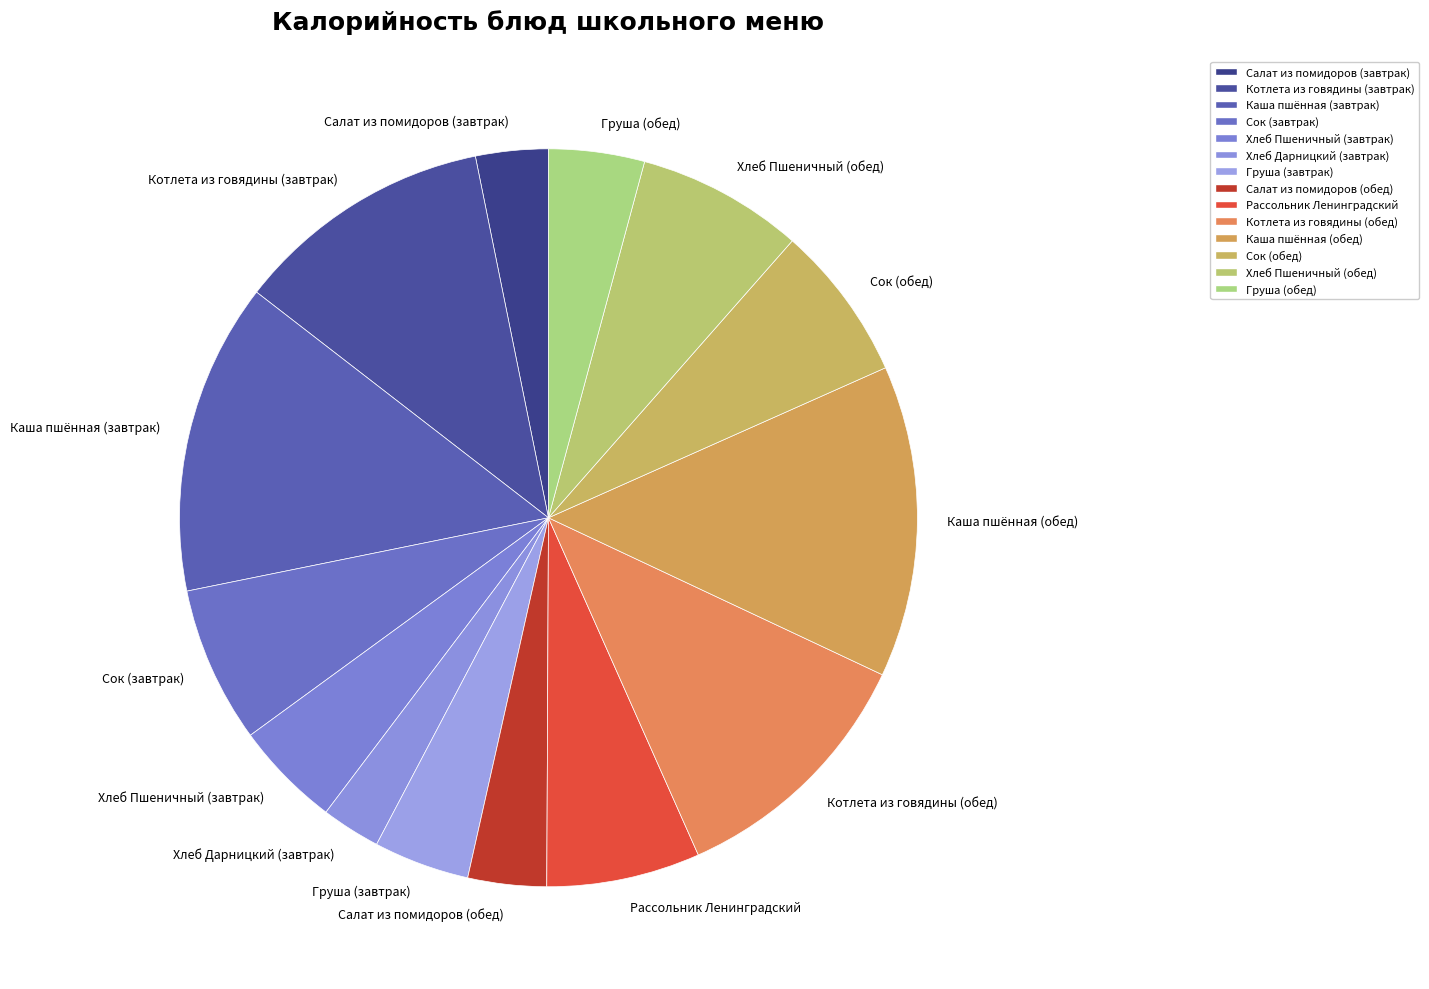

Combined, do Салат из помидоров (обед) and Груша (завтрак) account for over 50%?

No